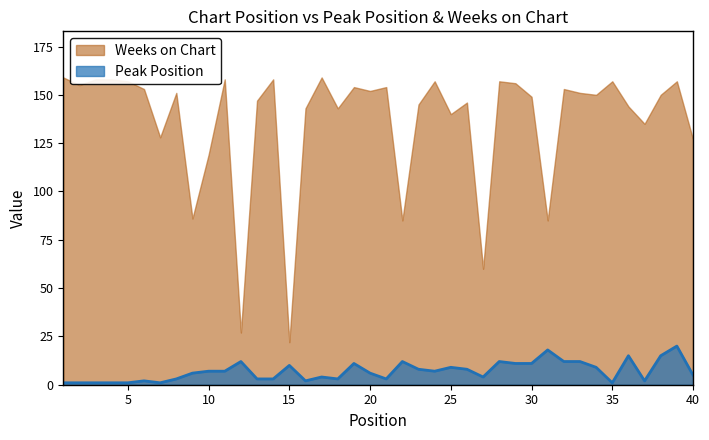

List the labels in order of value, smallest first.

1, 2, 3, 4, 5, 7, 35, 6, 16, 37, 8, 13, 14, 18, 21, 17, 27, 40, 9, 20, 10, 11, 24, 23, 26, 25, 34, 15, 19, 29, 30, 12, 22, 28, 32, 33, 36, 38, 31, 39